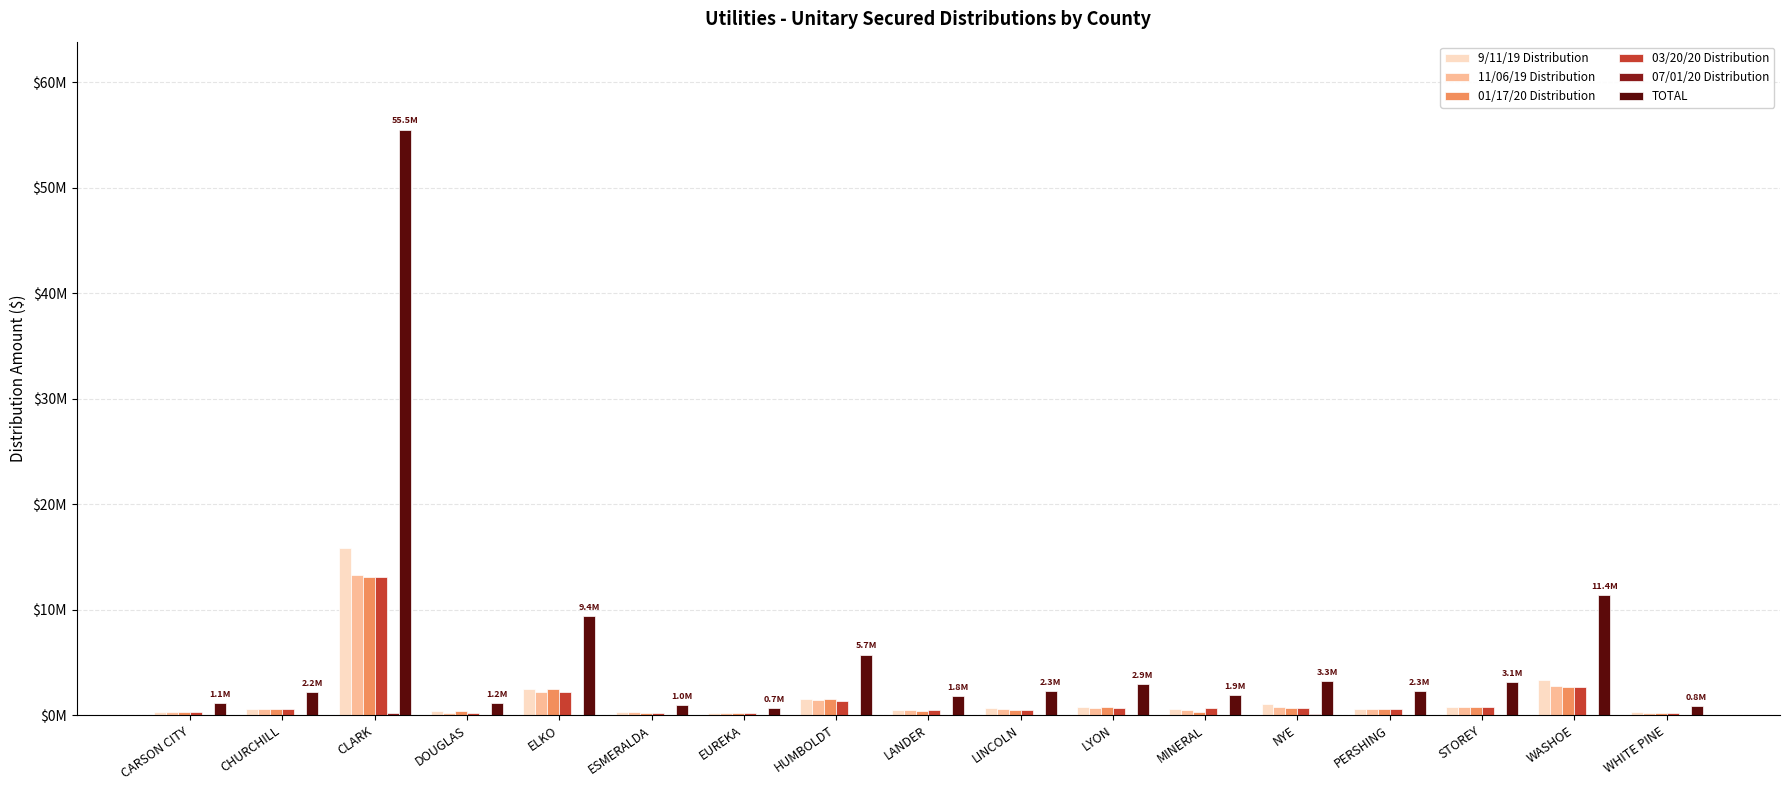

What is the maximum value for TOTAL?

55527153.4